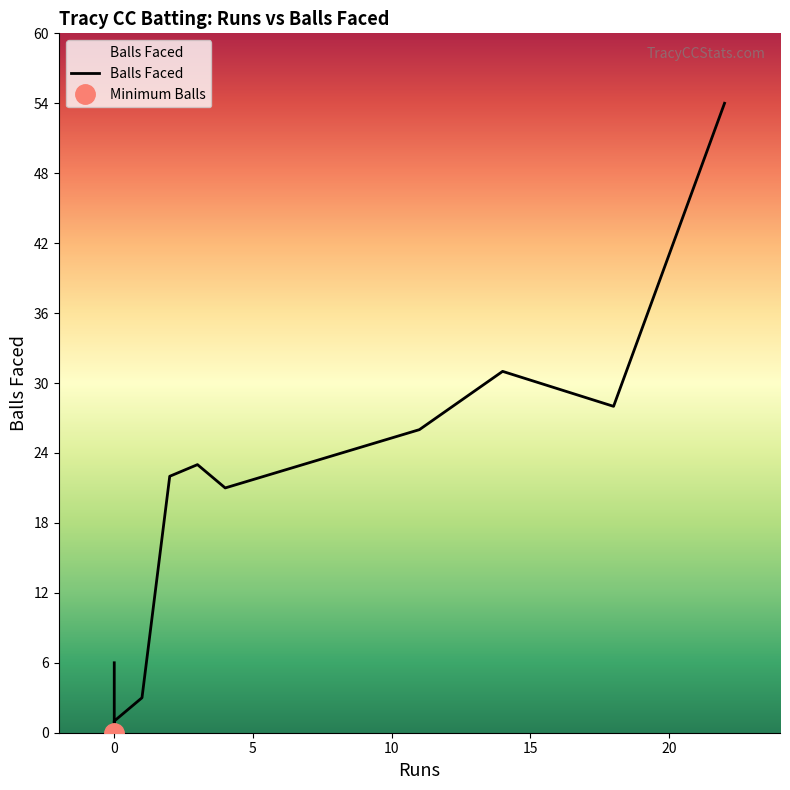

How many data points in Runs are less than 3?

6